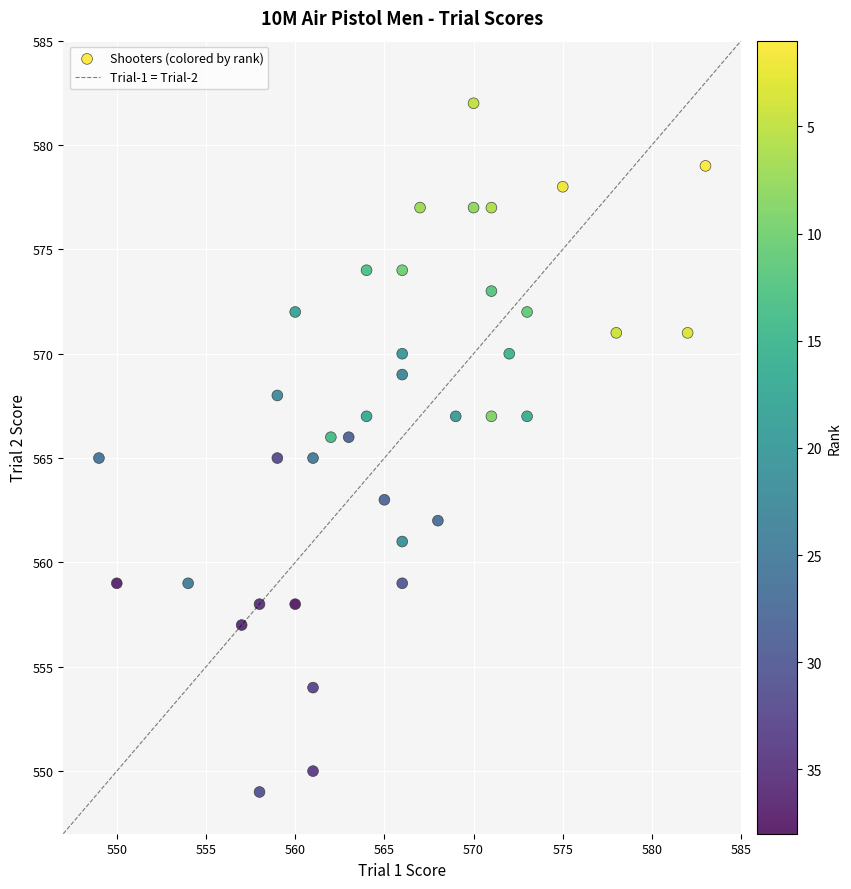

What is the range of Y values (max minus min)?

33